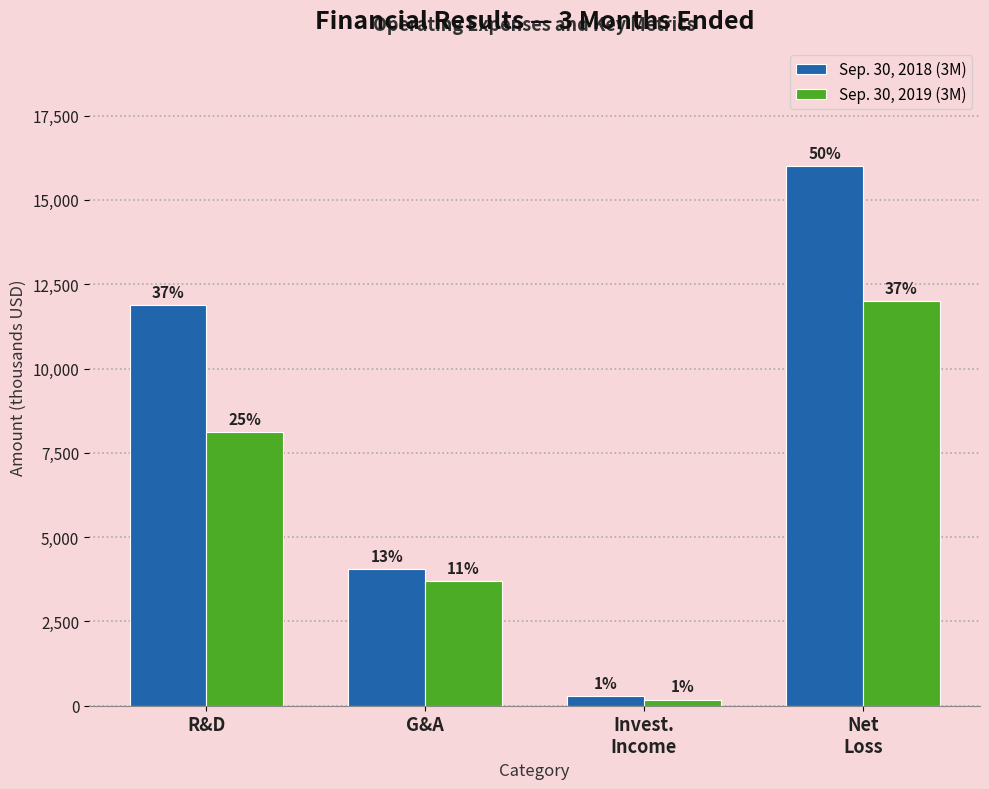

Are the bars grouped side by side (vs. stacked)?

Yes